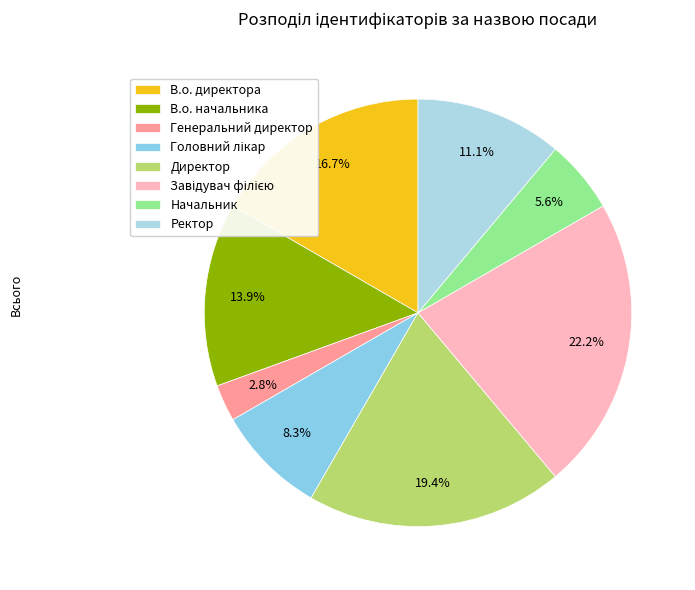

Approximately how many times larger is the value at В.о. начальника compared to Директор?

0.7